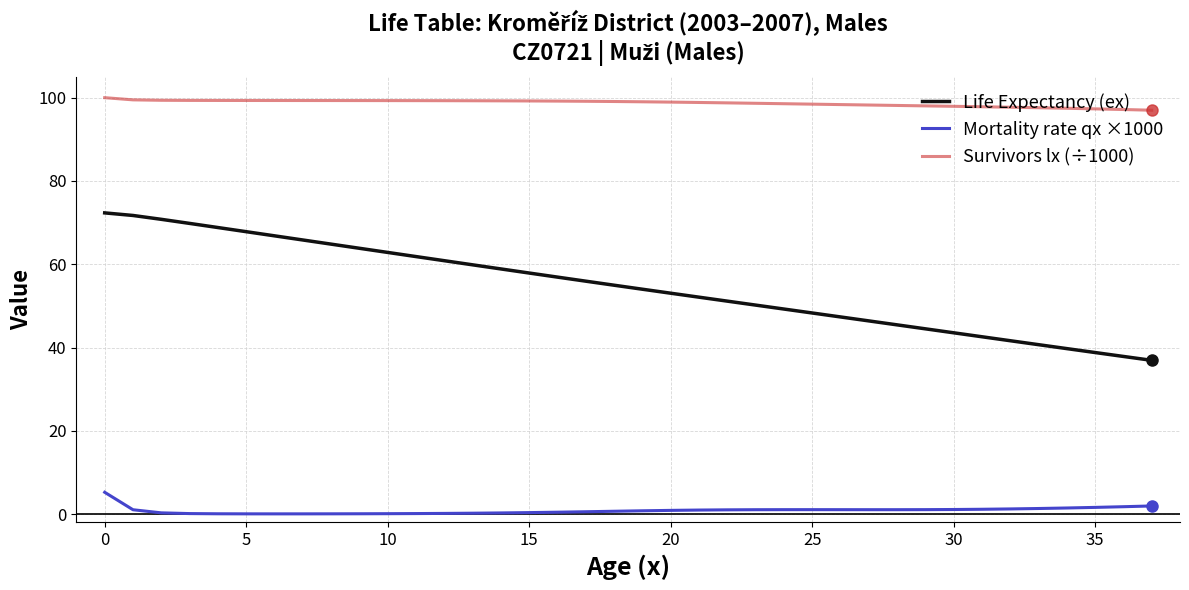

What is the average value of the Life Expectancy (ex) series?

54.6